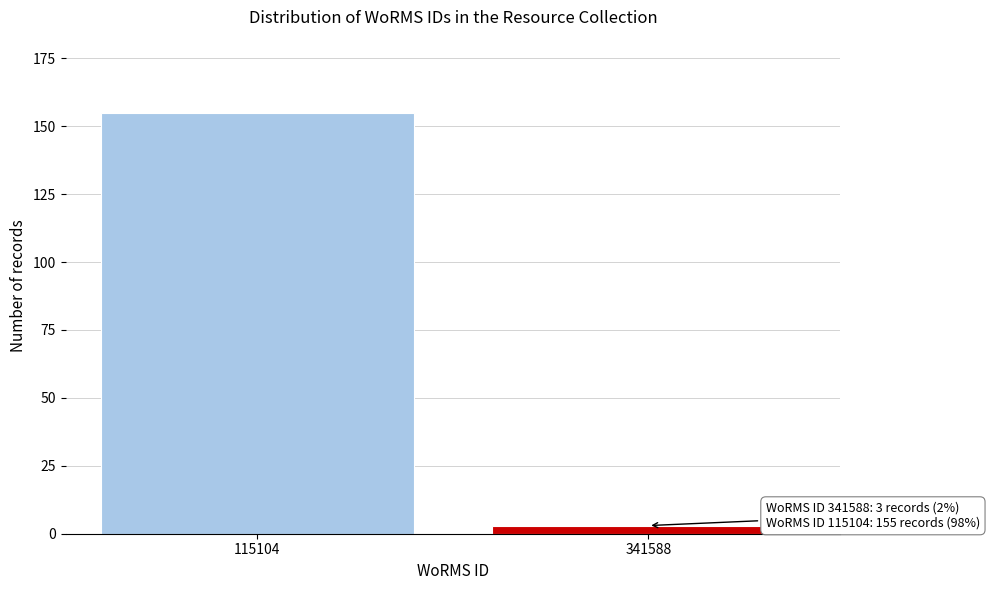

Reading left to right, what are all the values shown in this chart?

155	3